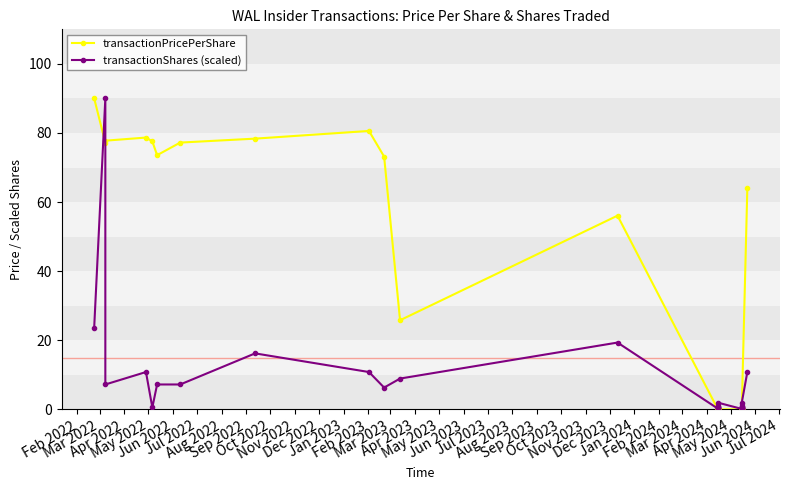

Which category has the highest value across all series?

Feb 2022